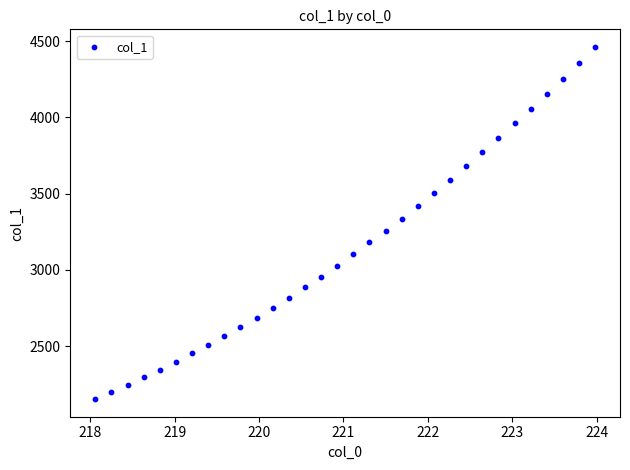

What is the range of X values (max minus min)?

5.9